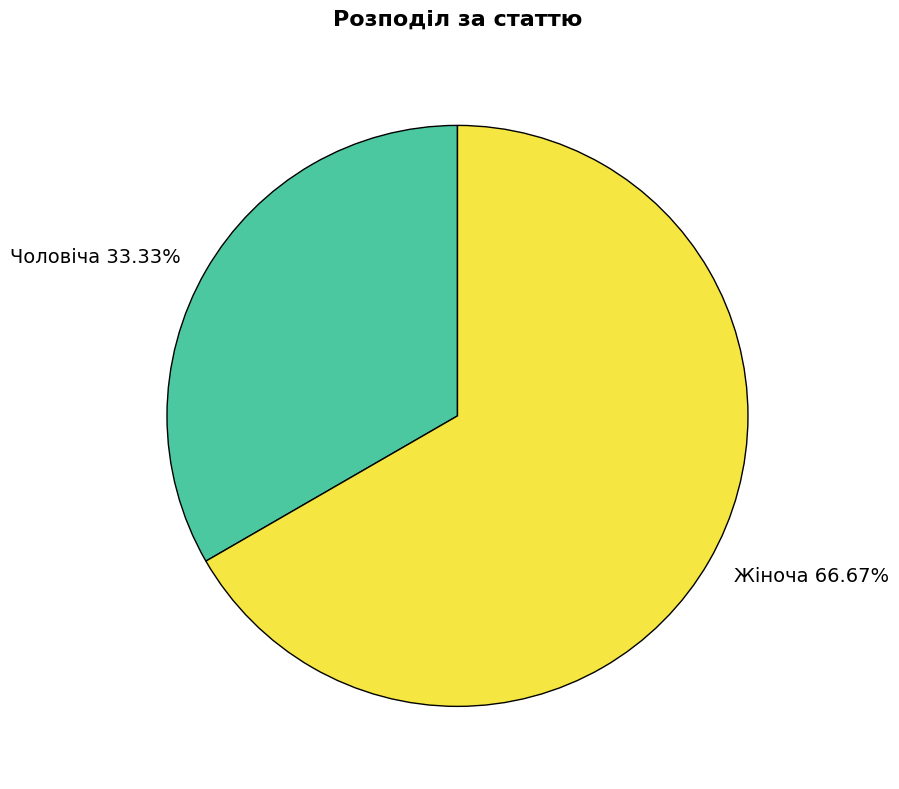

To the nearest percent, what is the combined percentage of Чоловіча and Жіноча?

100%